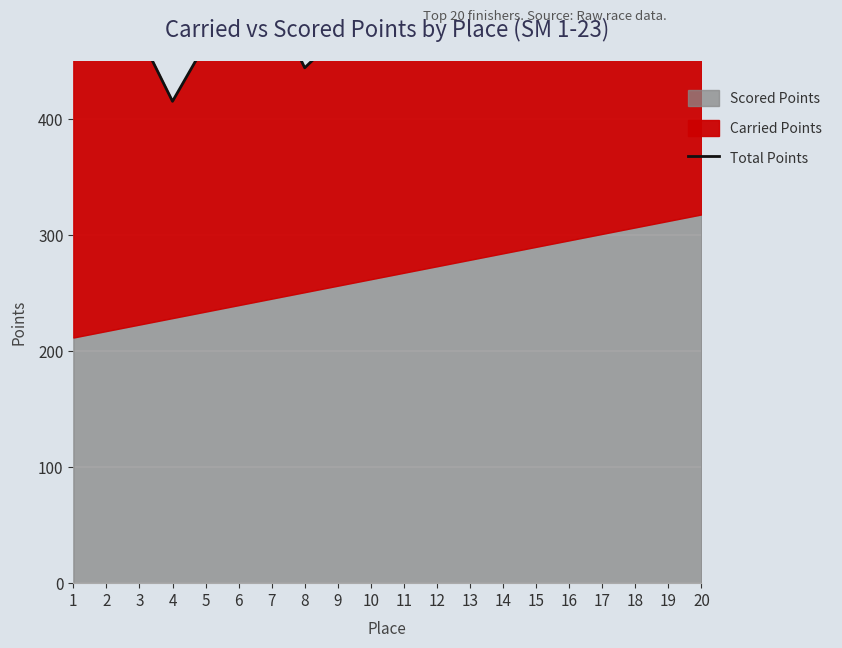

At which label does the data first exceed 542?

10